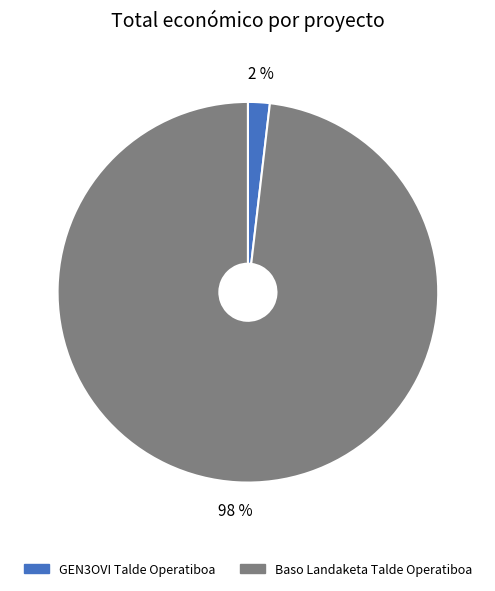

The Baso Landaketa Talde Operatiboa slice represents 98% of the pie. True or false?

True